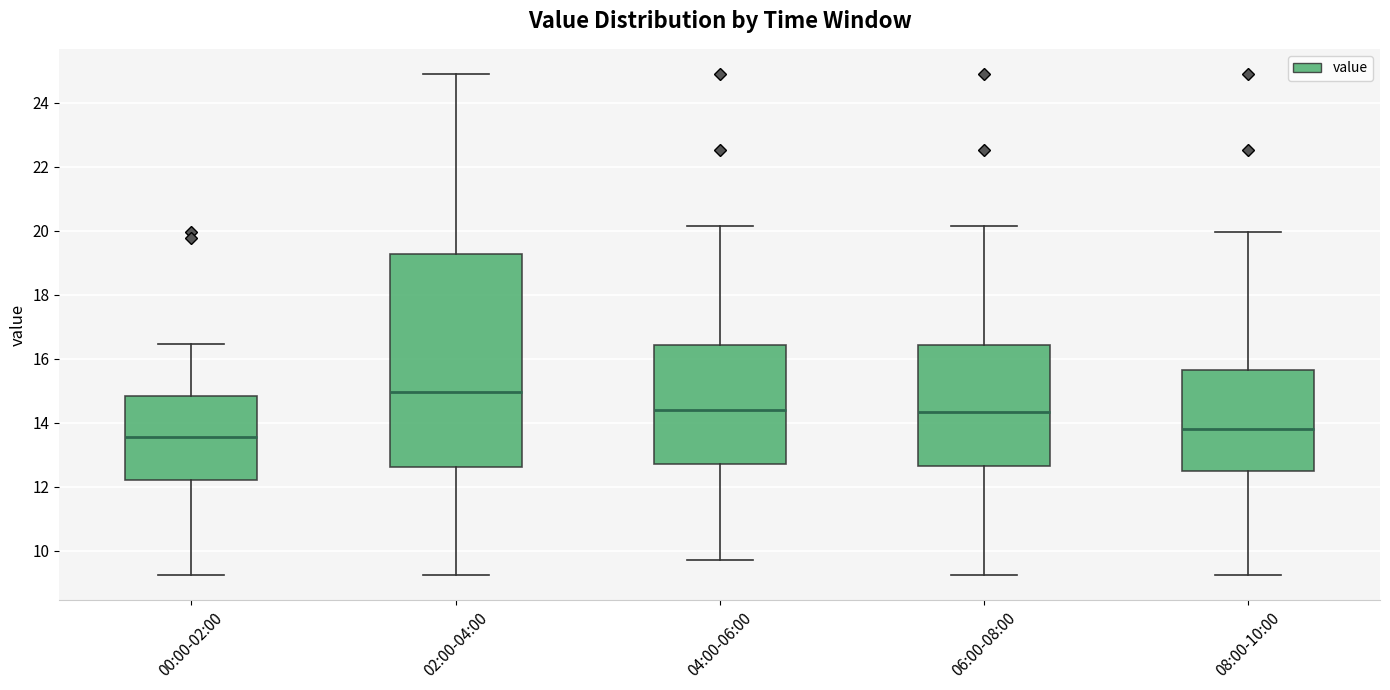

Comparing the boxes themselves (not the whiskers), which one is the tallest?

02:00-04:00